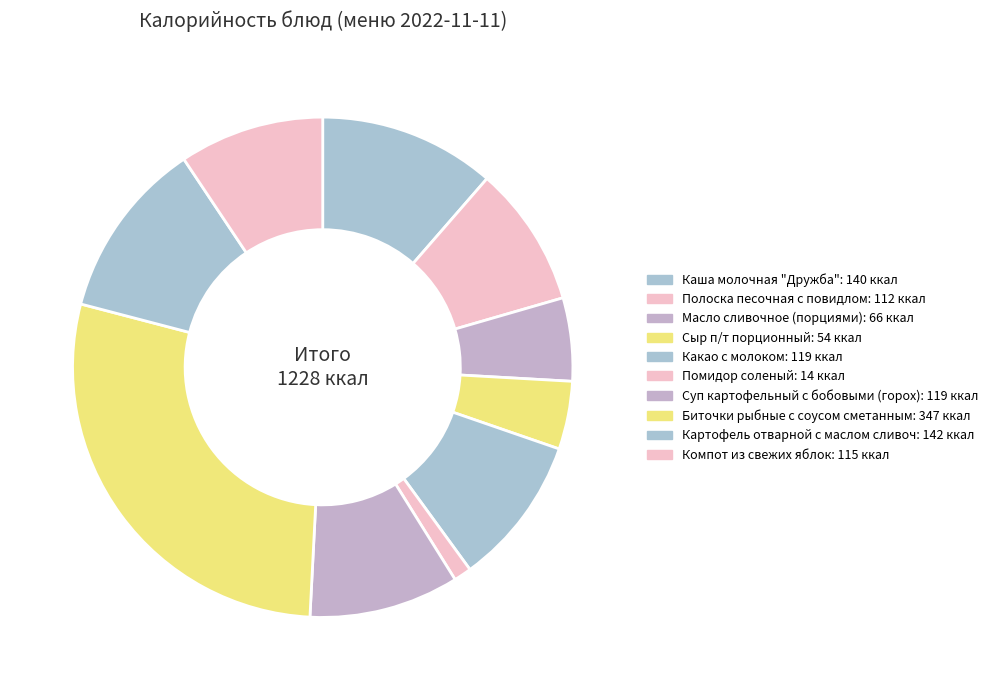

Do Масло сливочное (порциями) and Картофель отварной с маслом сливоч together represent more than half of the pie?

No